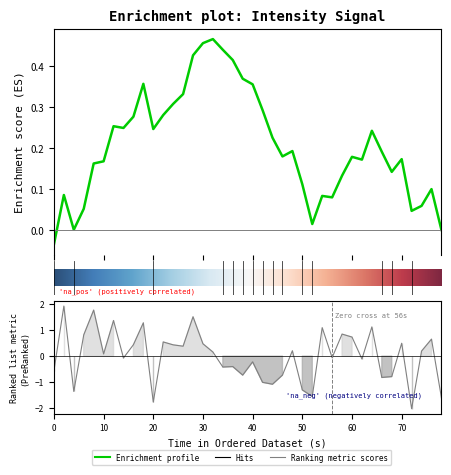

Reading left to right, transcribe all the data shown in this chart.

-0.6	1.9	-1.4	0.8	1.8	0.1	1.4	-0.1	0.4	1.3	-1.8	0.5	0.4	0.4	1.5	0.5	0.2	-0.4	-0.4	-0.7	-0.2	-1.0	-1.1	-0.7	0.2	-1.3	-1.6	1.1	-0.1	0.9	0.7	-0.1	1.1	-0.8	-0.8	0.5	-2.0	0.2	0.7	-1.6